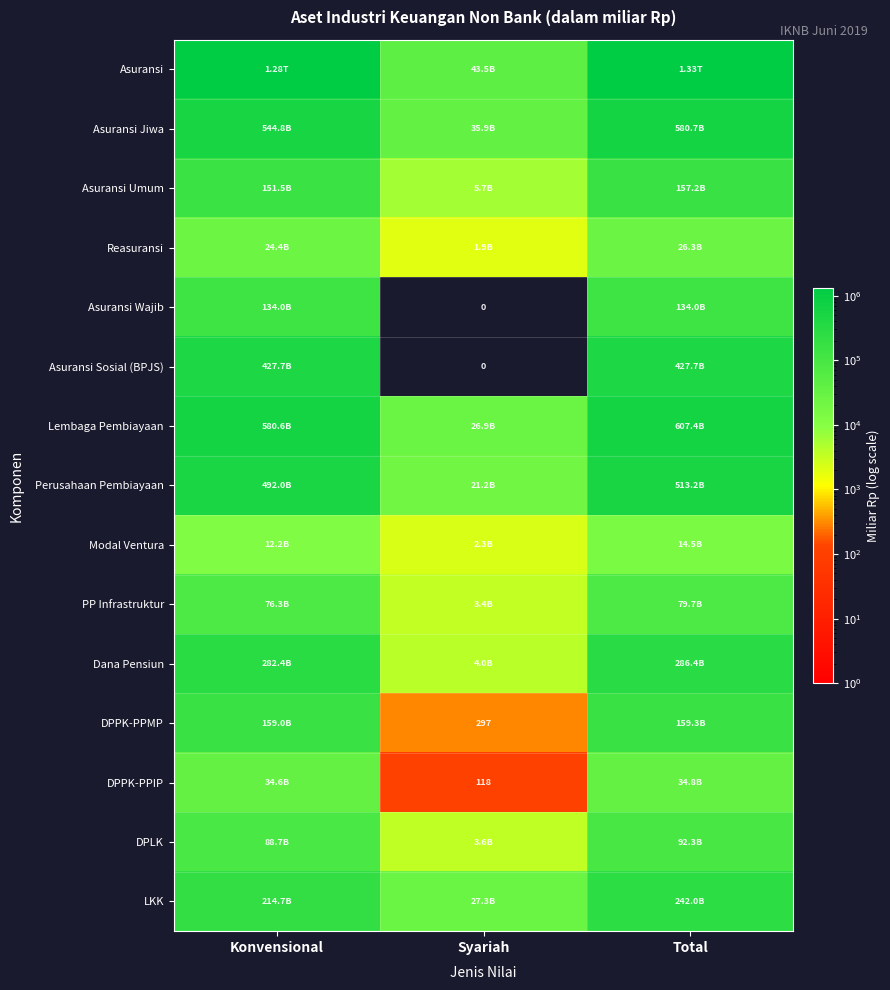

Rank the series at Konvensional from lowest to highest value.

Modal Ventura, Reasuransi, DPPK-PPIP, PP Infrastruktur, DPLK, Asuransi Wajib, Asuransi Umum, DPPK-PPMP, LKK, Dana Pensiun, Asuransi Sosial (BPJS), Perusahaan Pembiayaan, Asuransi Jiwa, Lembaga Pembiayaan, Asuransi